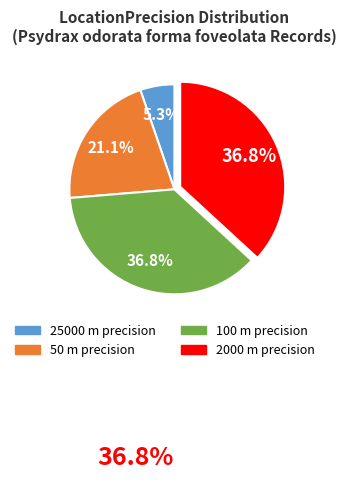

Do 25000 and 100 together represent more than half of the pie?

No